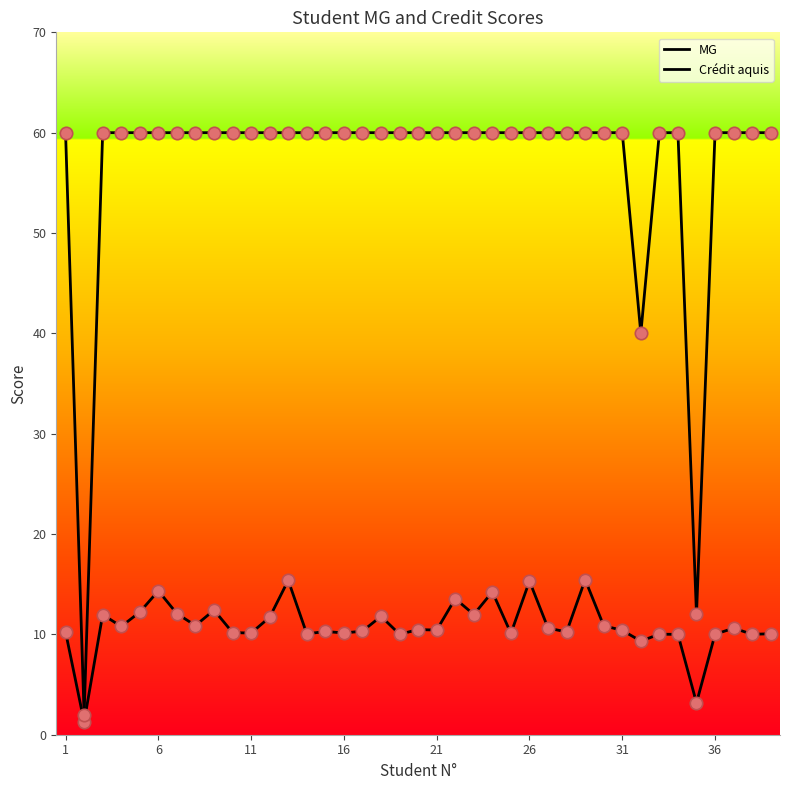

Which series has the largest total across all categories?

Crédit aquis